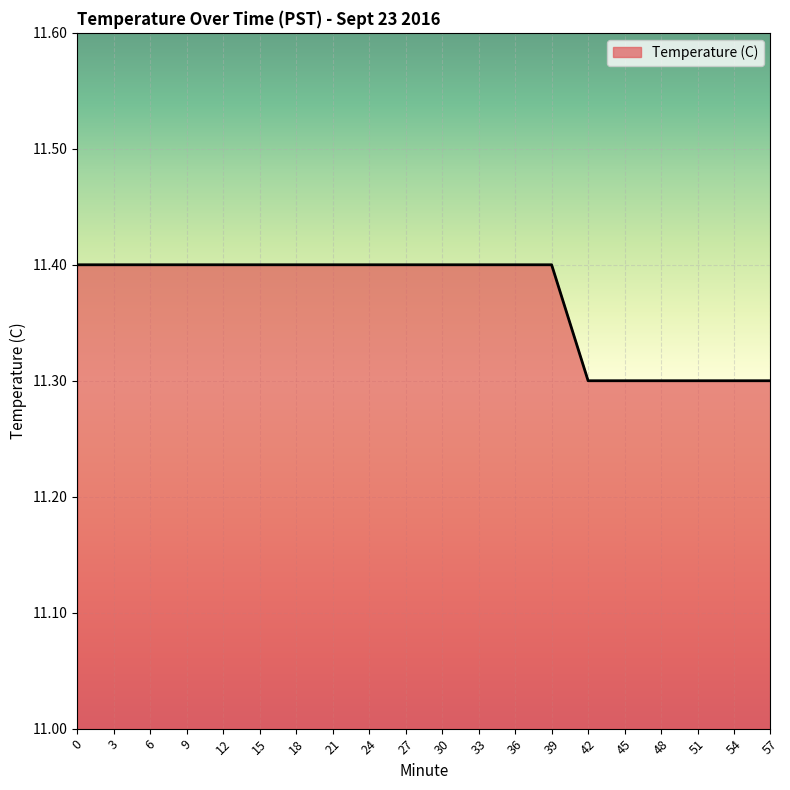

Between 42 and 3, which is larger?

3